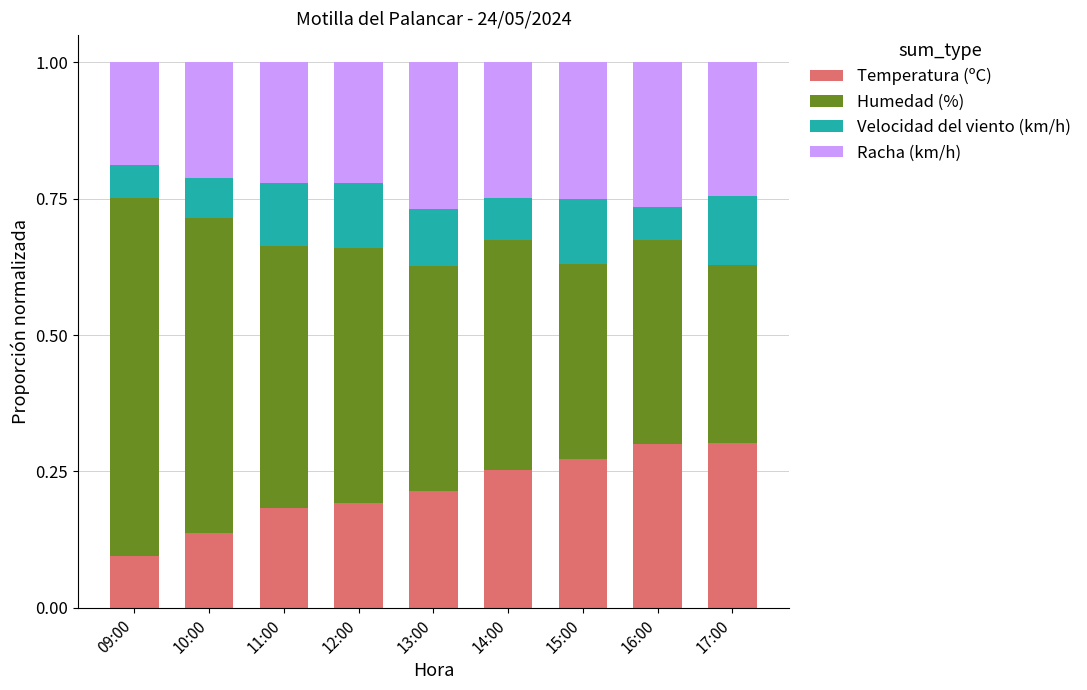

What is the sum of all Temperatura (ºC) values?

1.9